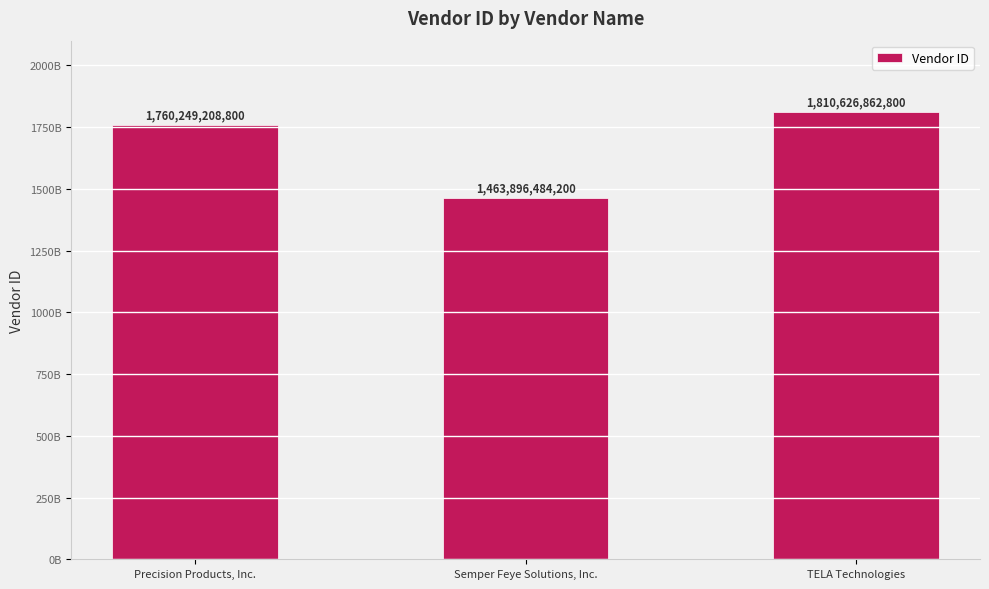

What is the sum of all values?

5034772555800